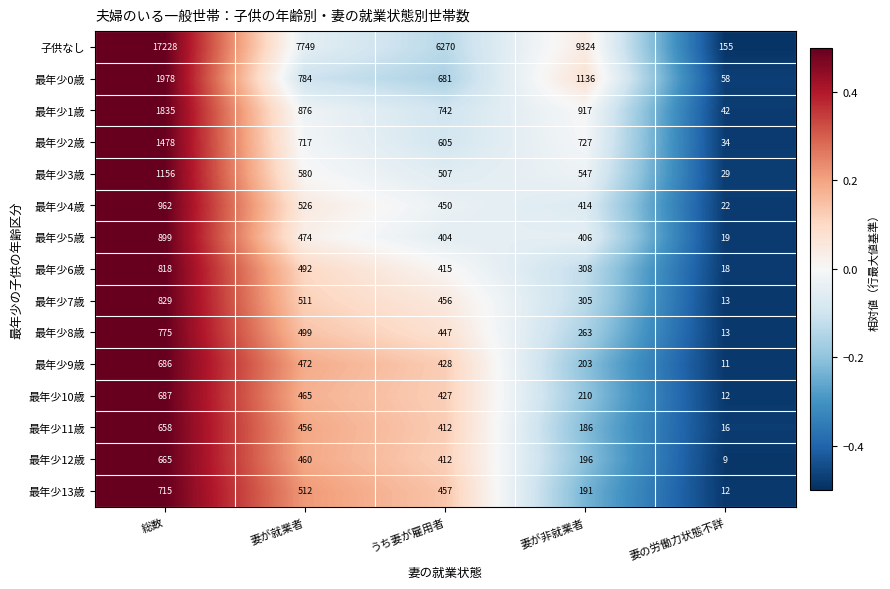

Where does the 最年少8歳 series first go above 447?

総数